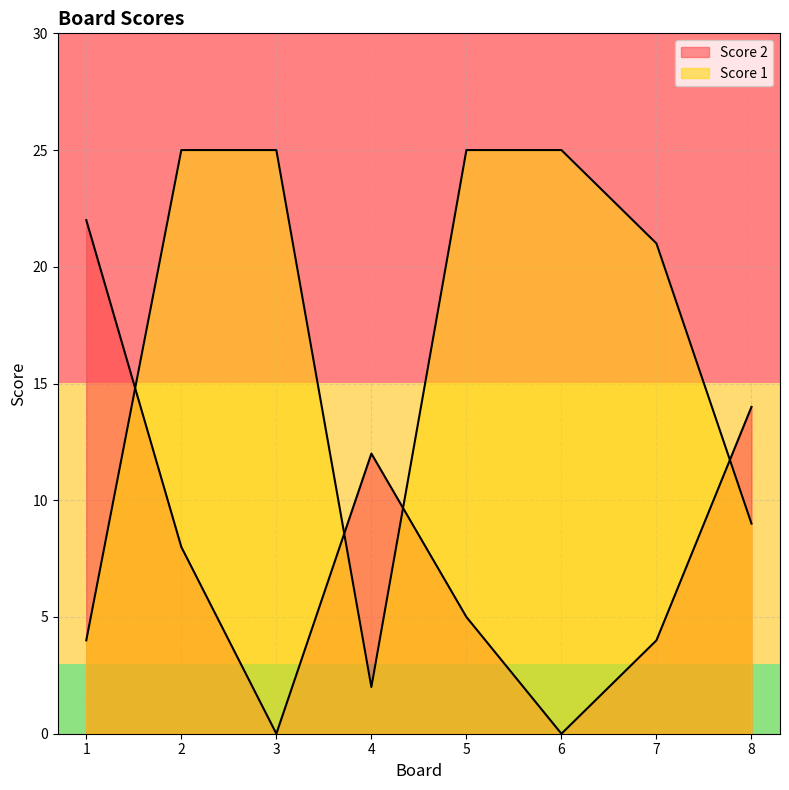

What is the value of the Score 1 point at the 2nd from the left?

25